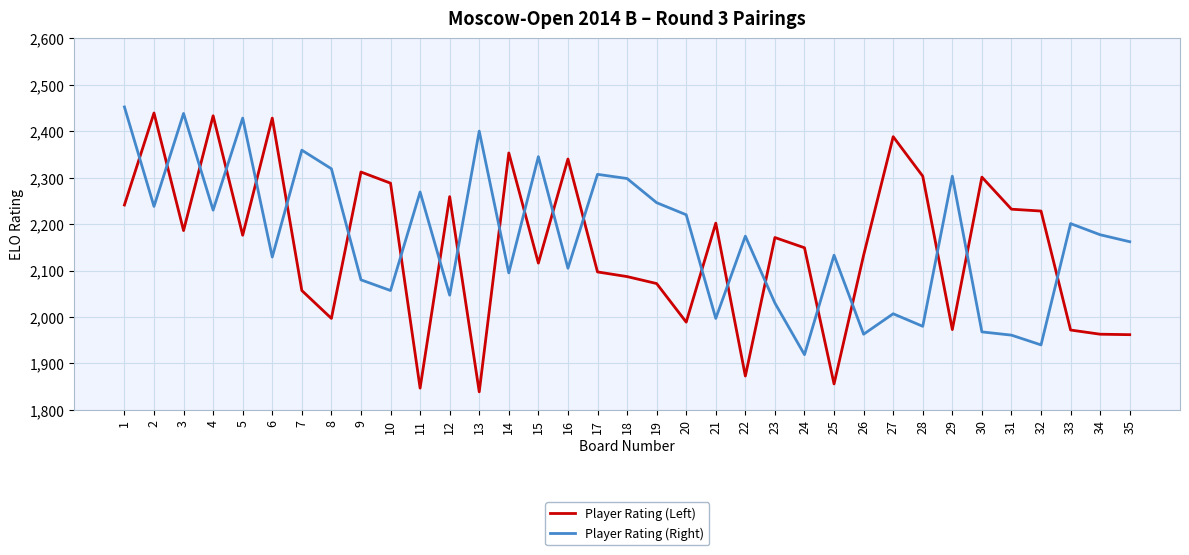

Between which two adjacent categories do Player Rating (Left) and Player Rating (Right) first intersect?

1 and 2